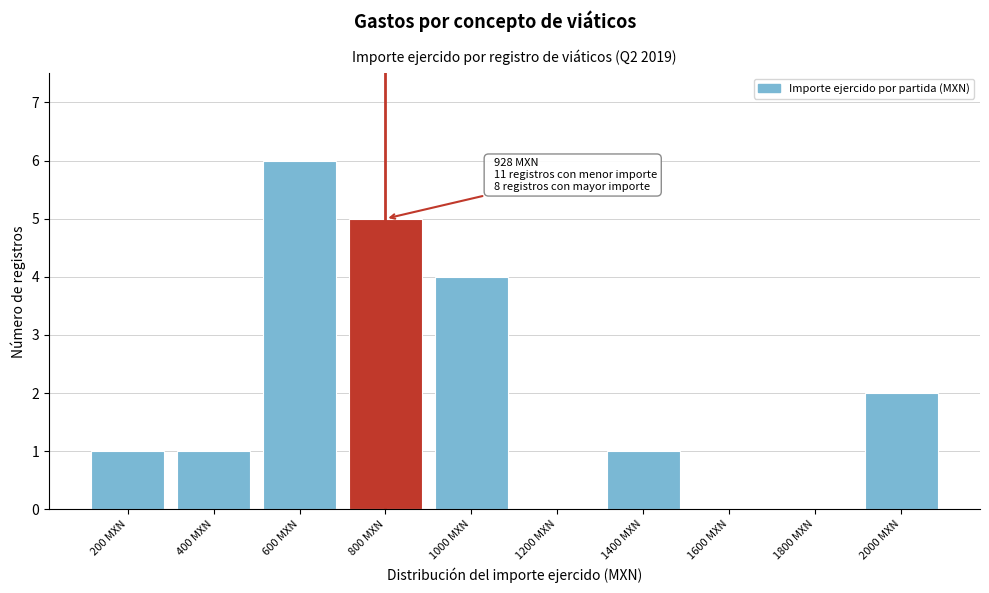

Reading left to right, what are all the values shown in this chart?

200 MXN=1	400 MXN=1	600 MXN=6	800 MXN=5	1000 MXN=4	1200 MXN=0	1400 MXN=1	1600 MXN=0	1800 MXN=0	2000 MXN=2